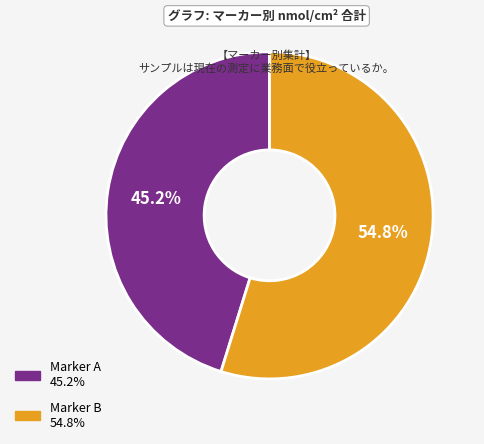

Is there any slice that represents more than half of the pie?

Yes